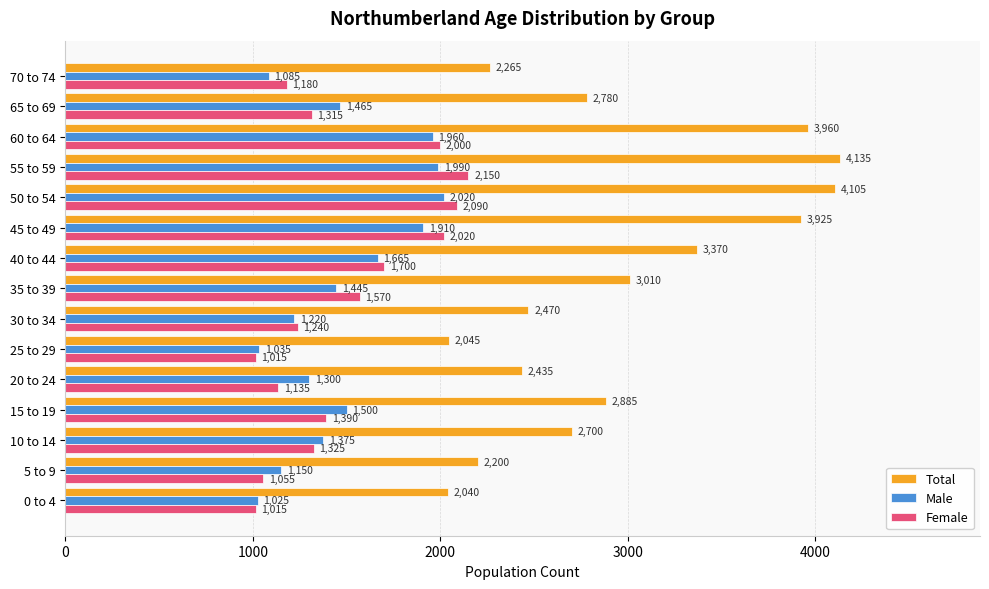

Rank the series at 50 to 54 from lowest to highest value.

Male, Female, Total